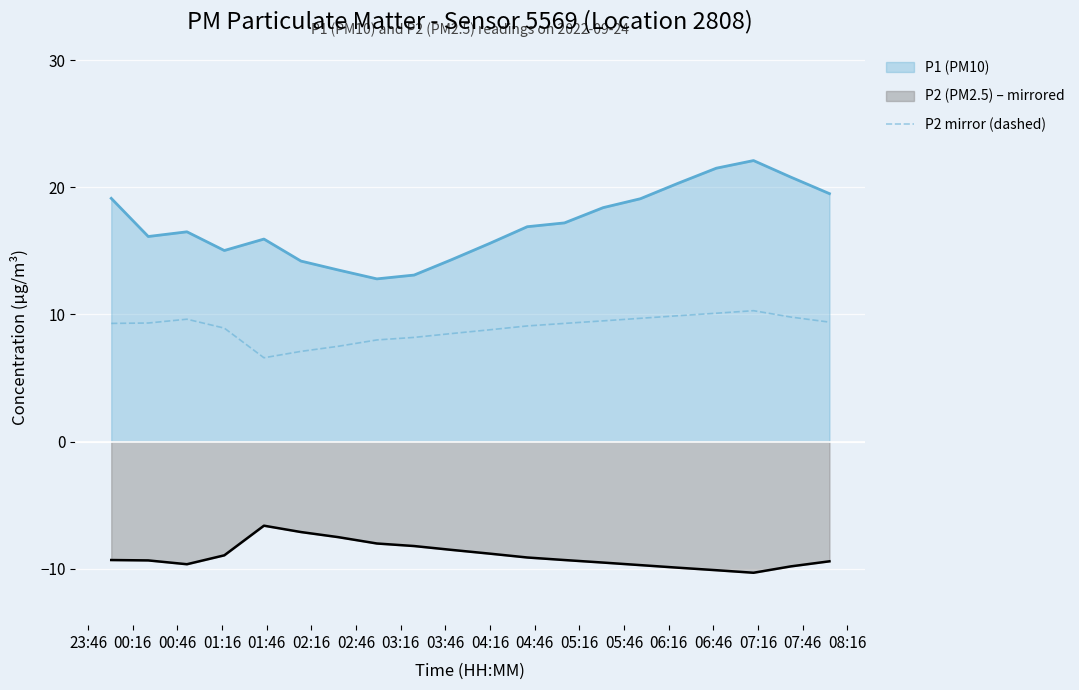

How many lines are shown in the chart?

3